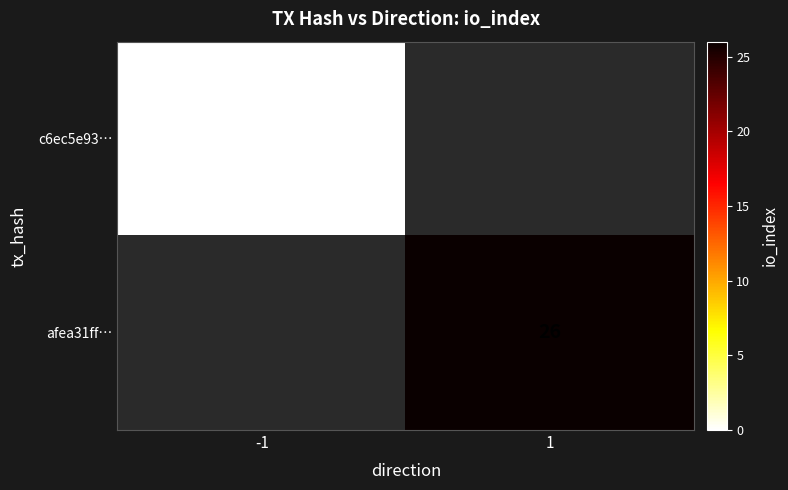

How many series are shown in this chart?

2